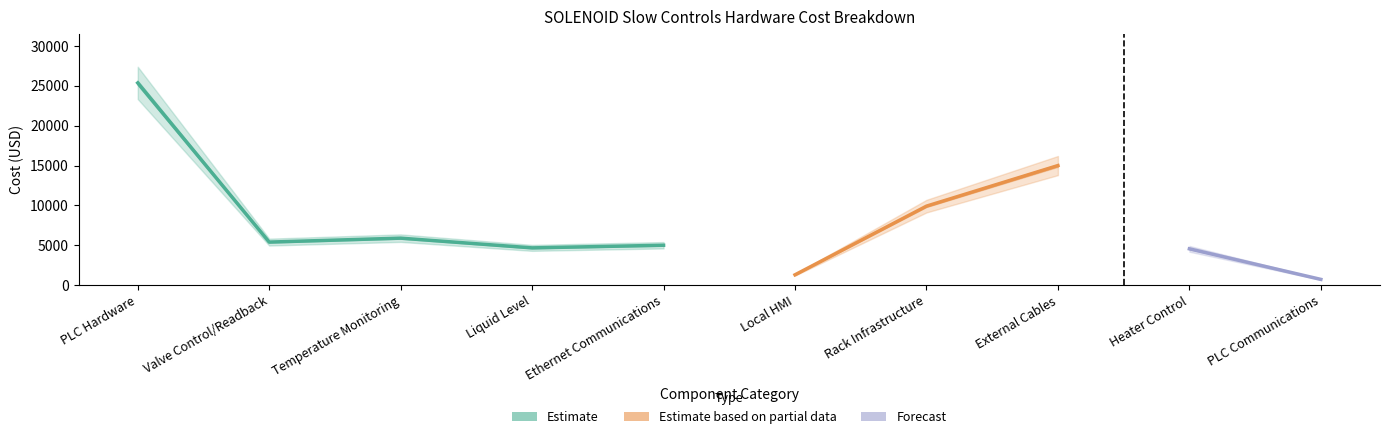

At which category does the chart reach its peak across all series?

PLC Hardware